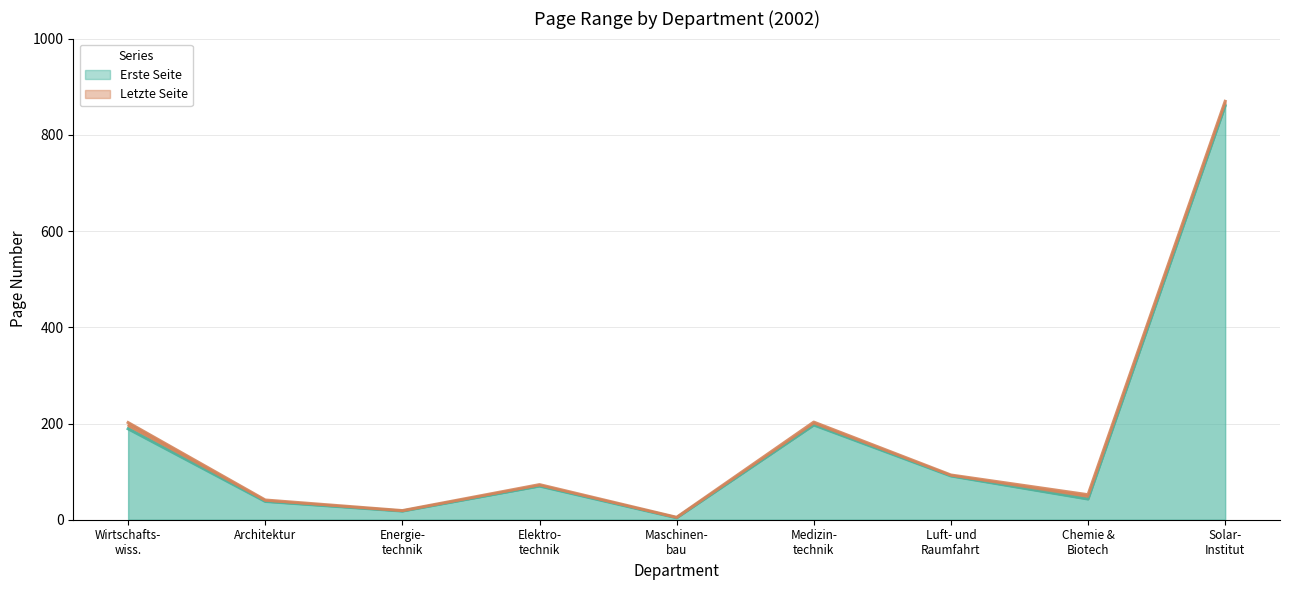

What value does the Letzte Seite series have at Chemie & Biotech?

52